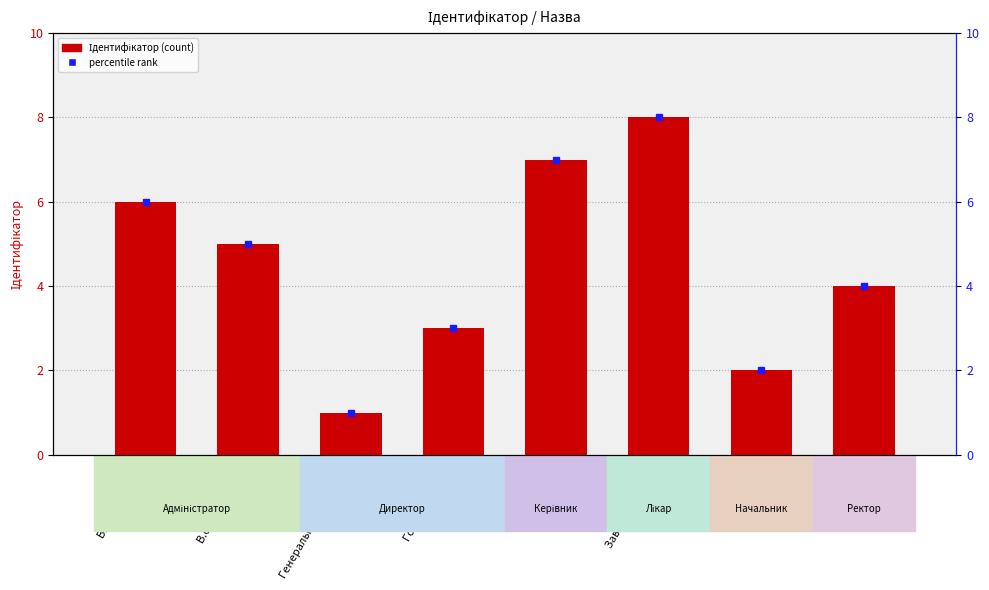

Rank the categories by value from highest to lowest.

Завідувач філією, Директор, В.о. директора, В.о. начальника, Ректор, Головний лікар, Начальник, Генеральний директор